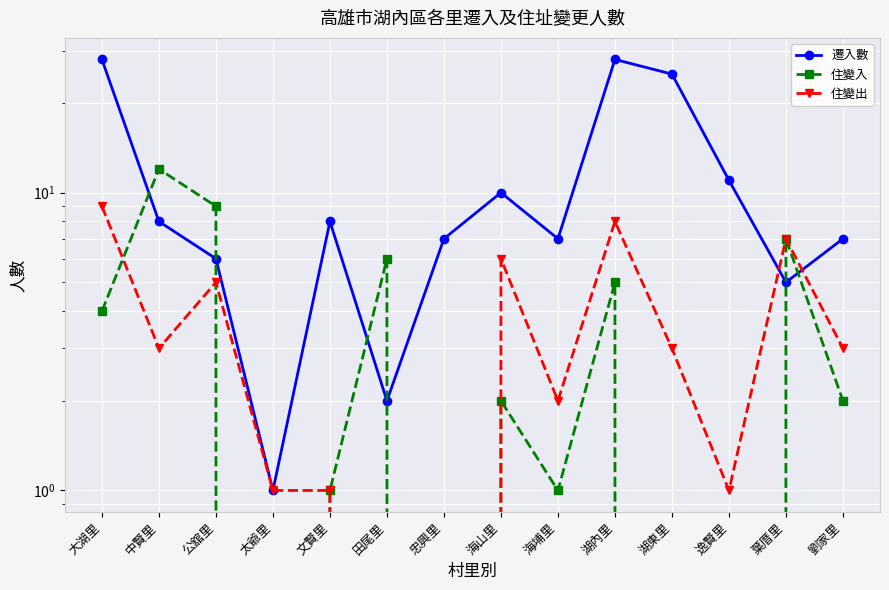

Which series has the largest total across all categories?

遷入數